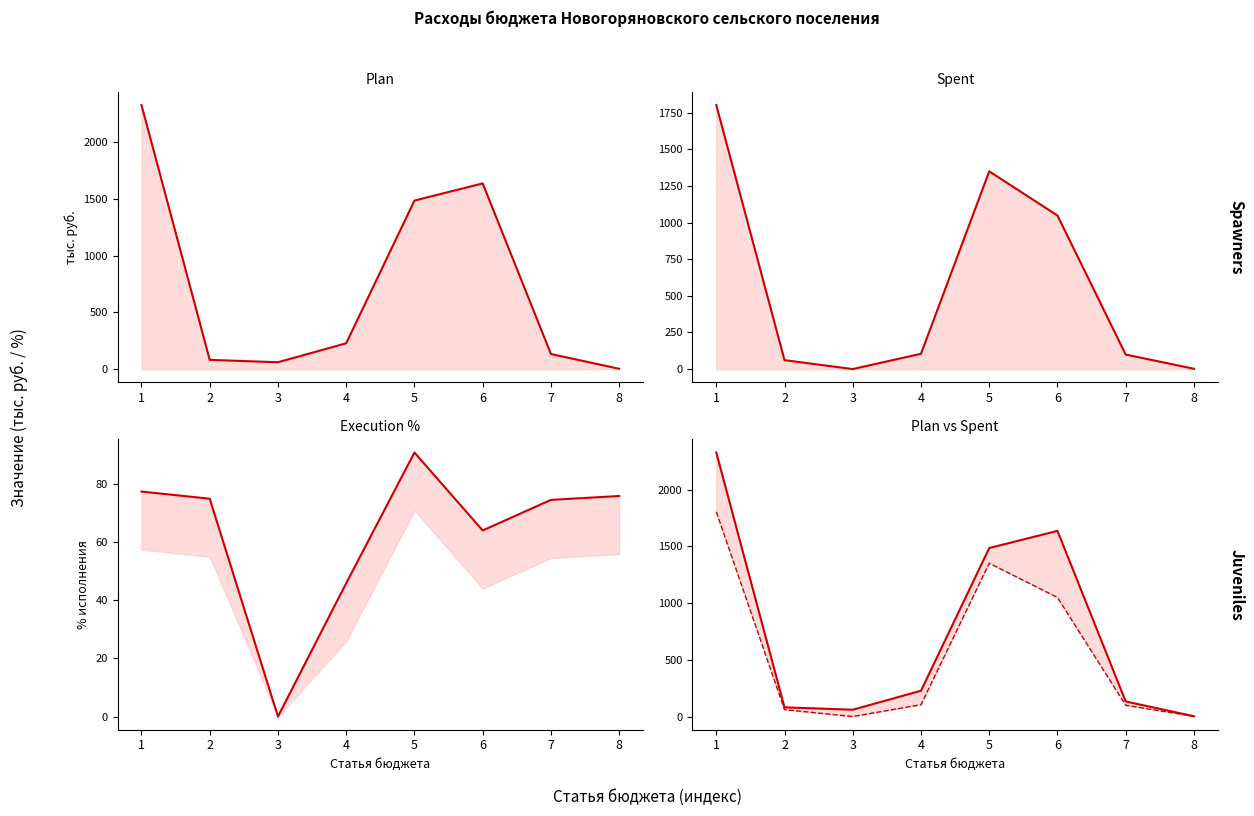

True or false: План 2020 год and План 2020 год line intersect in this chart.

False